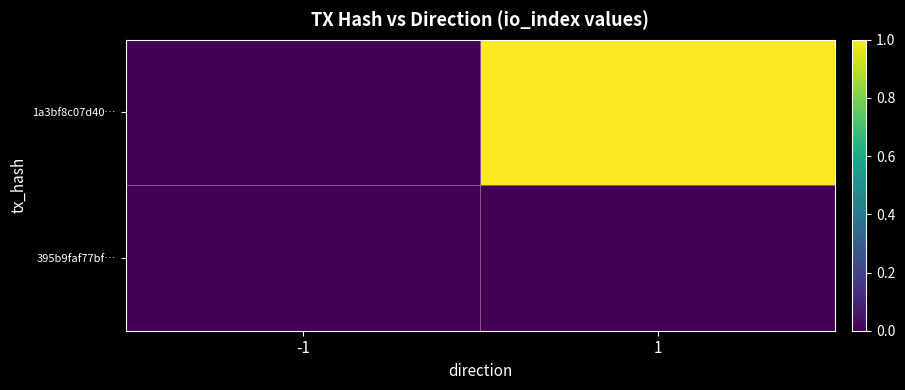

Reading left to right, transcribe all the data shown in this chart.

1a3bf8c07d40…: -1=0	1=1
395b9faf77bf…: -1=0	1=0